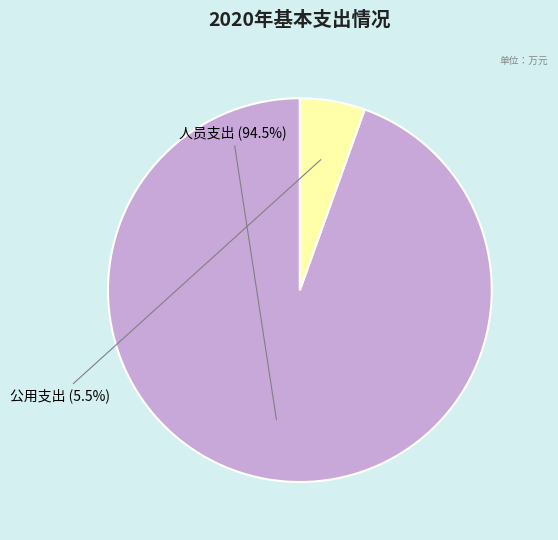

Which slice is the smallest?

公用支出